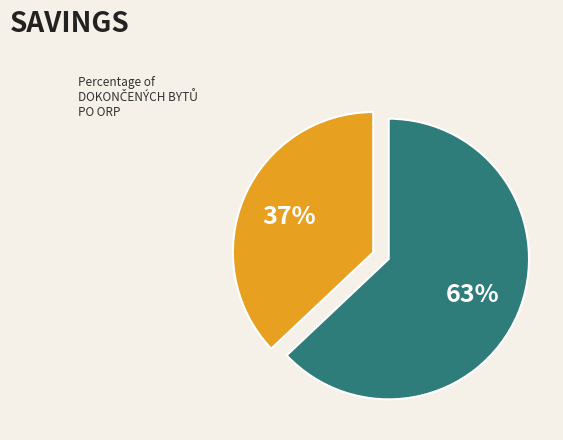

Count the number of slices in the pie.

2